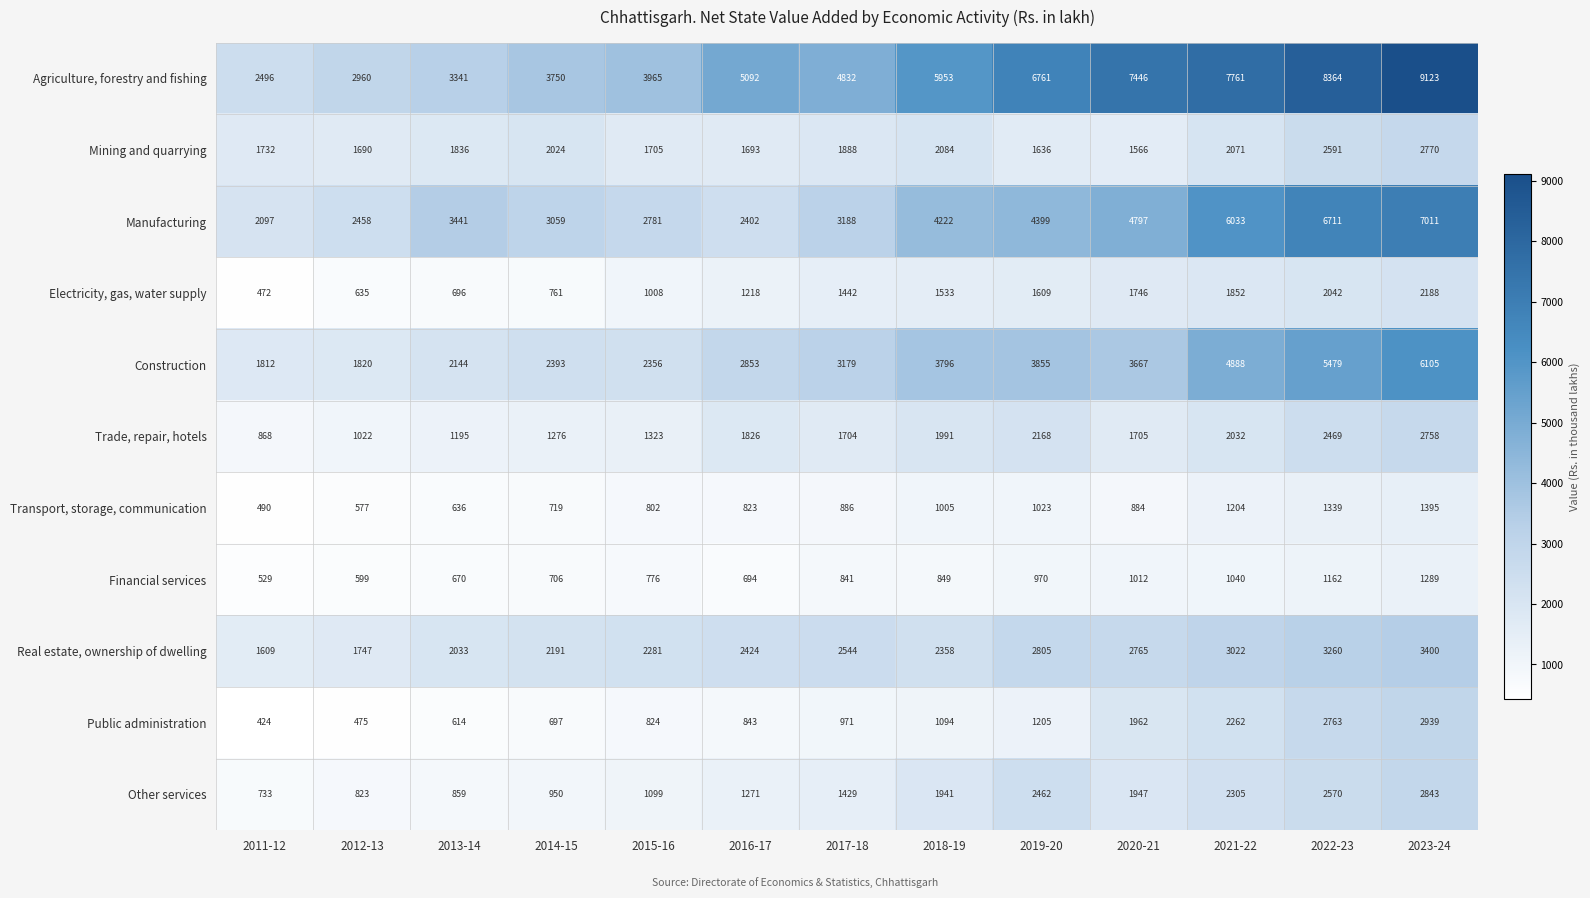

Count the number of data series in this chart.

11